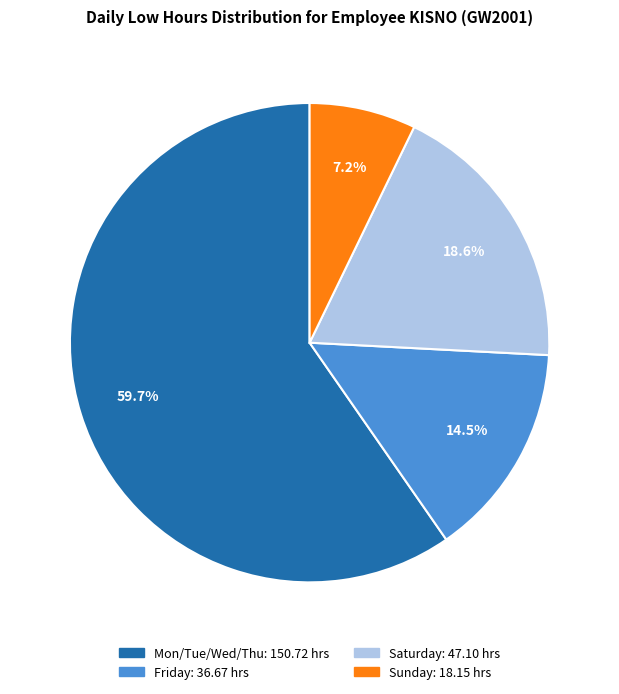

Is there any slice that represents more than half of the pie?

Yes